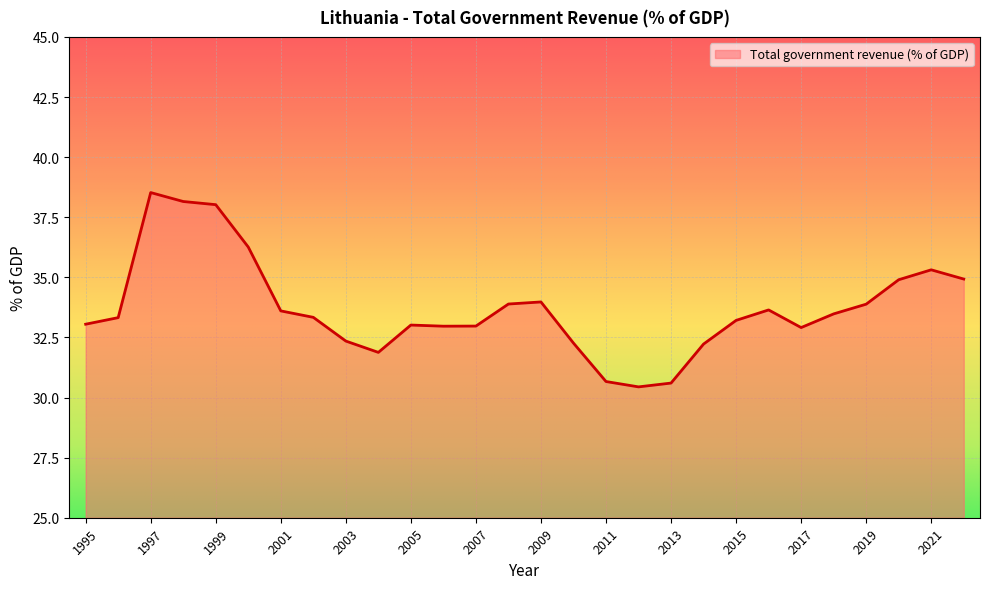

What is the smallest value displayed?

30.4